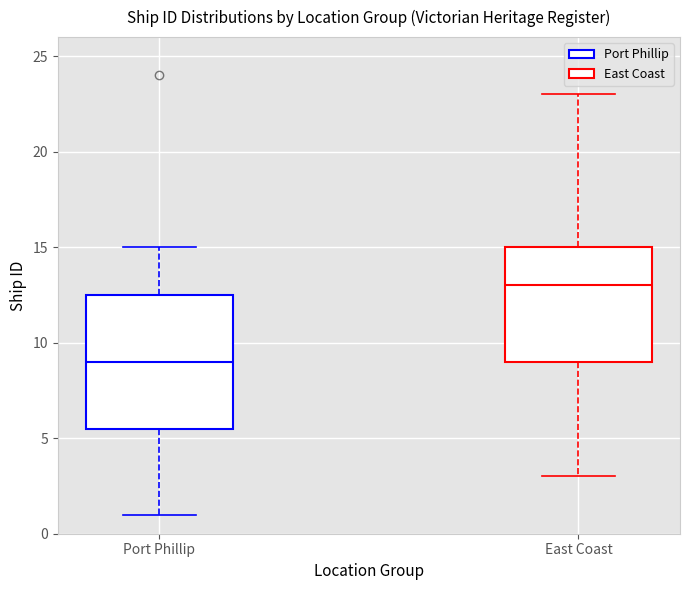

Reading left to right, read every box against the y-axis: the position of its median line, the range the box covers, and the ends of its whiskers. The values are not printed on the chart, so give them approximately, as read against the axis.

Port Phillip: median 9.0, box 5.5 to 12.5, whiskers 1.0 to 15.0
East Coast: median 13.0, box 9.0 to 15.0, whiskers 3.0 to 23.0